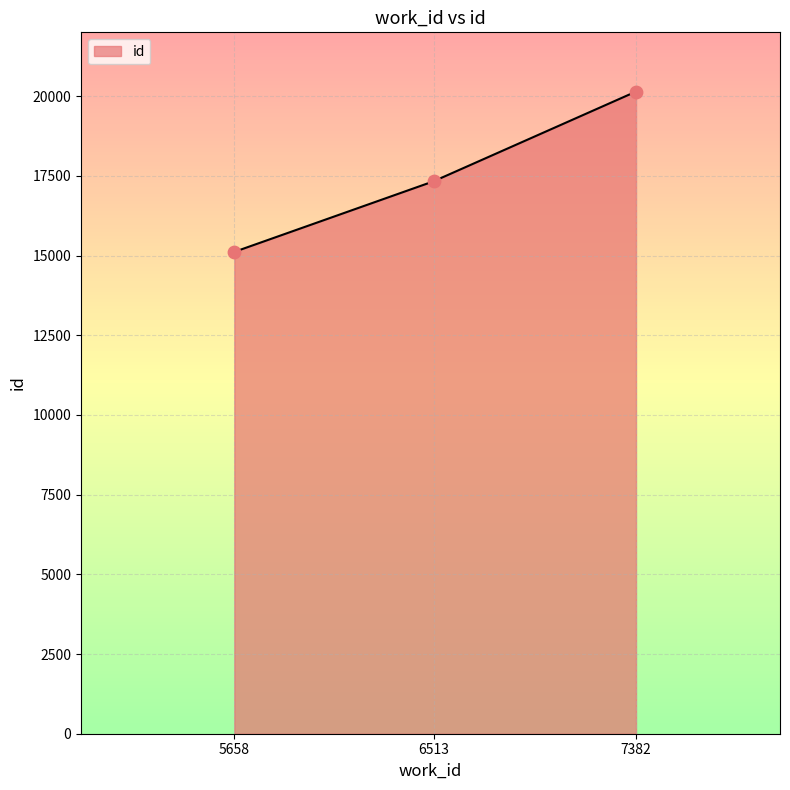

Which has a higher value, 6513 or 7382?

7382